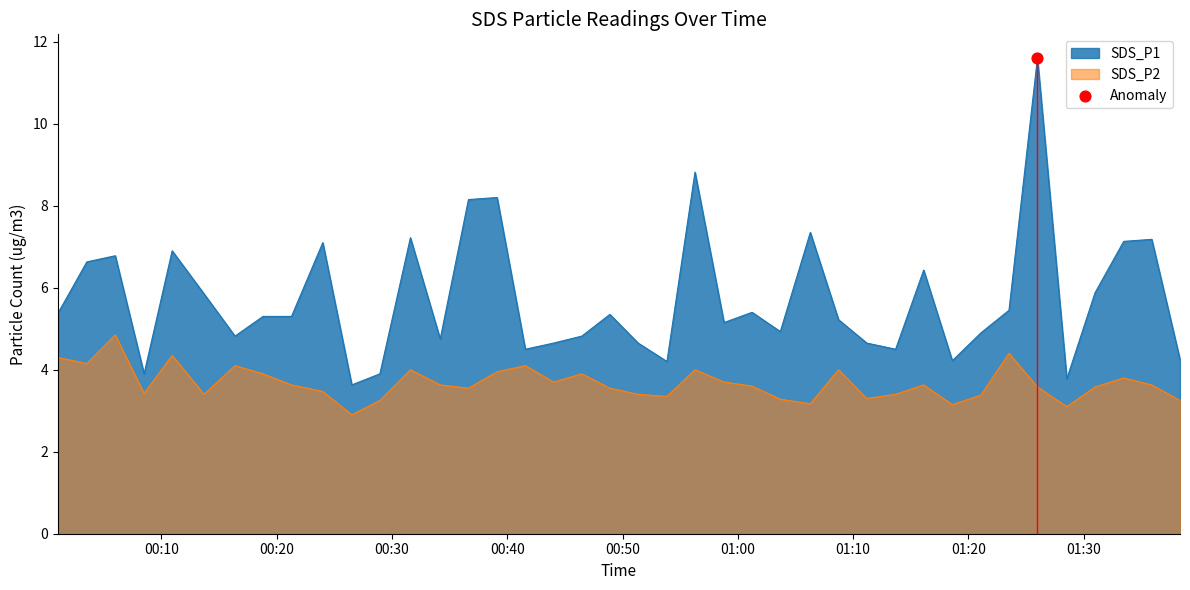

Which series contains the highest Y value?

SDS_P1